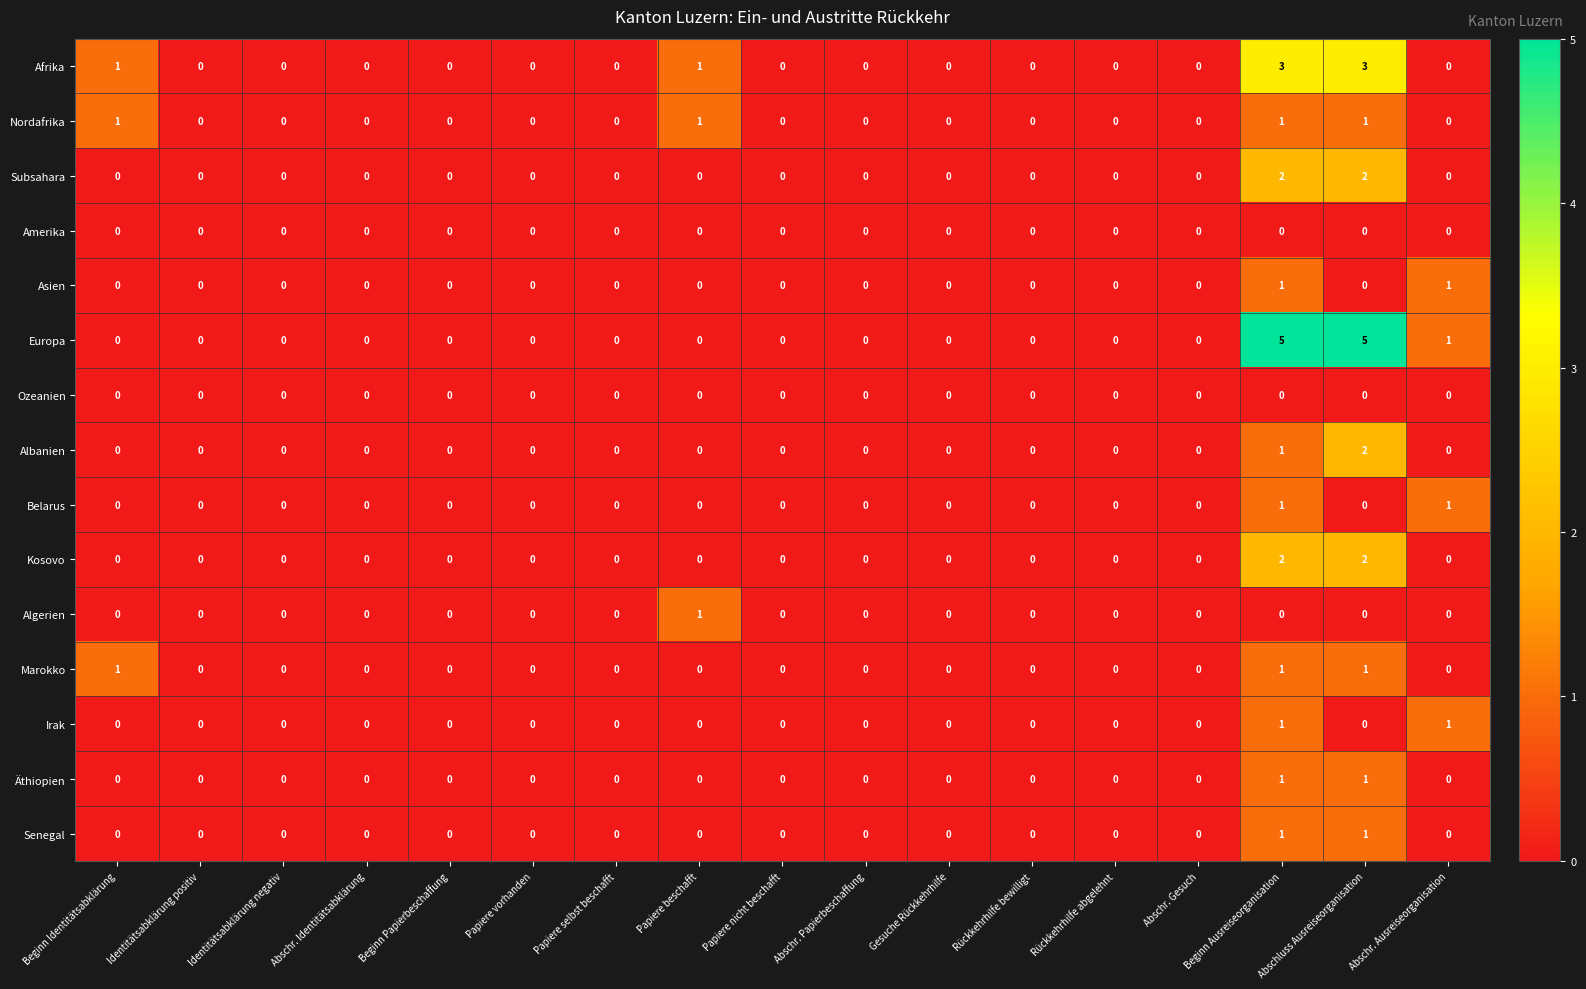

Which series has the widest spread of values?

Europa